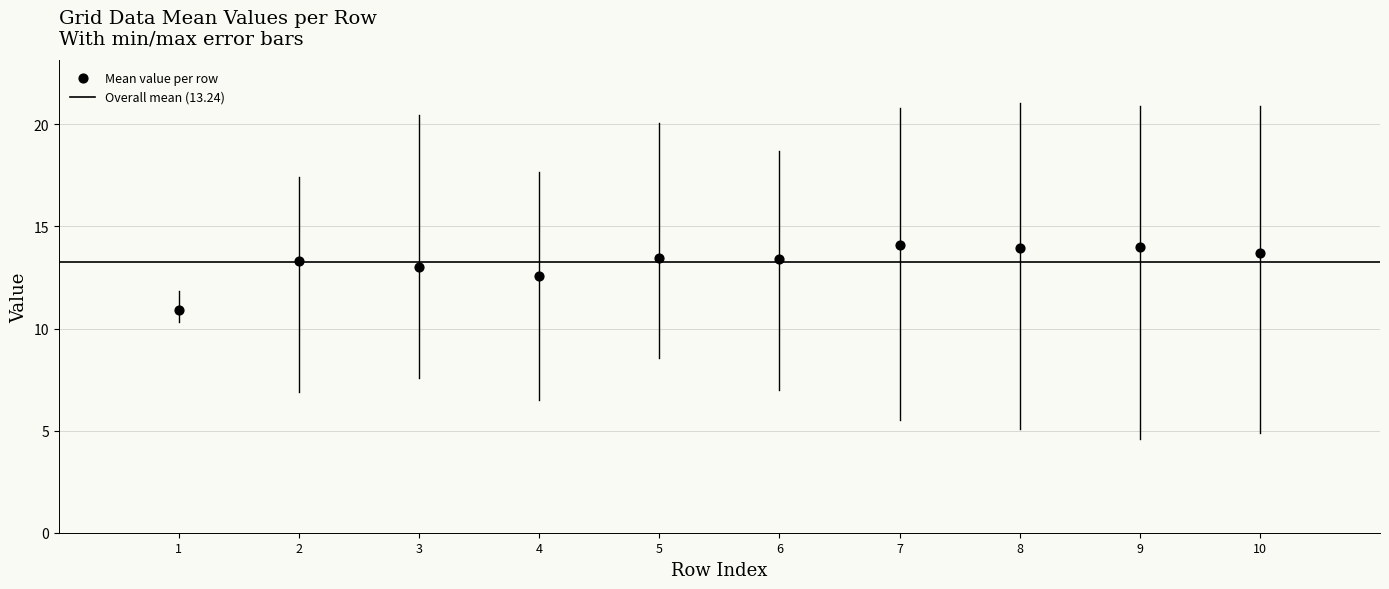

What Y value in the scatter plot is closest to 12?

12.6